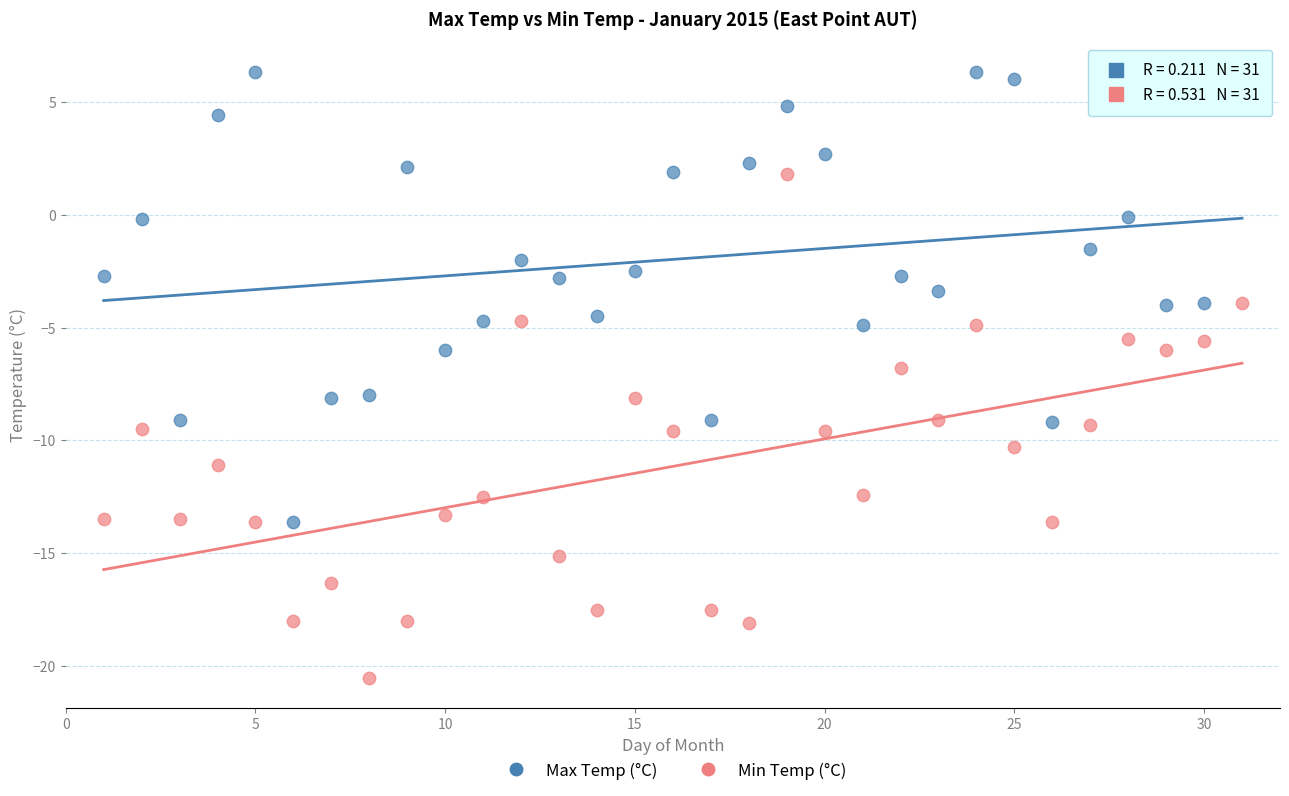

Across all data points, what is the range of X values (max minus min)?

30.0